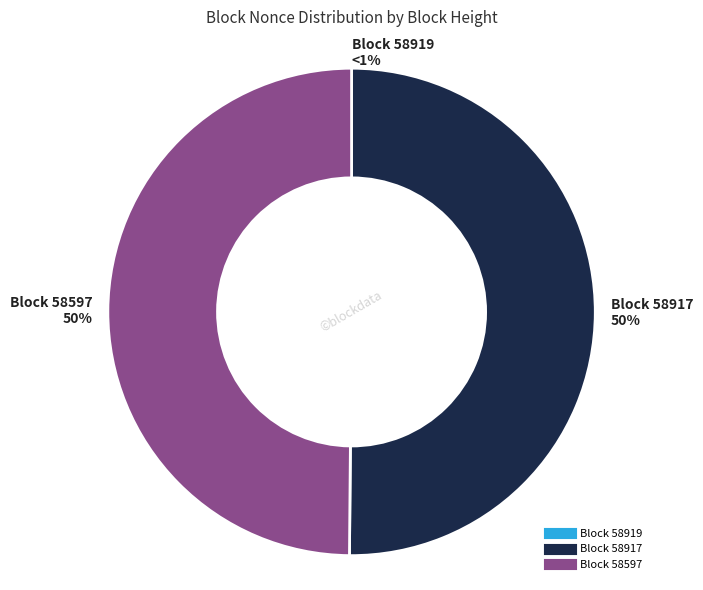

How many slices are in this pie chart?

3